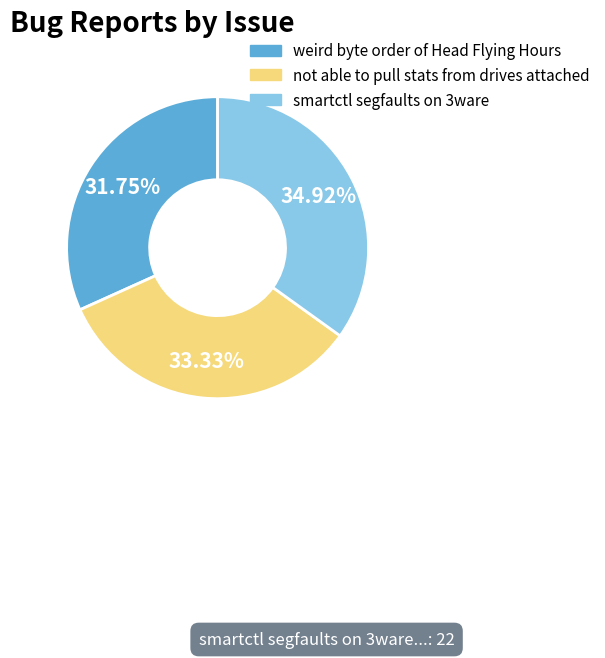

What percentage is the weird byte order of Head Flying Hours slice, to the nearest percent?

32%